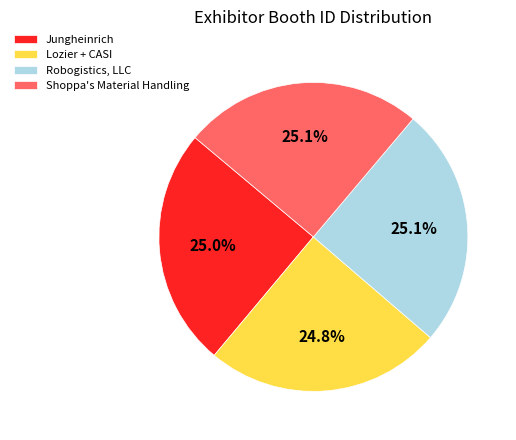

Approximately how many times larger is the value at Robogistics, LLC compared to Lozier + CASI?

1.0